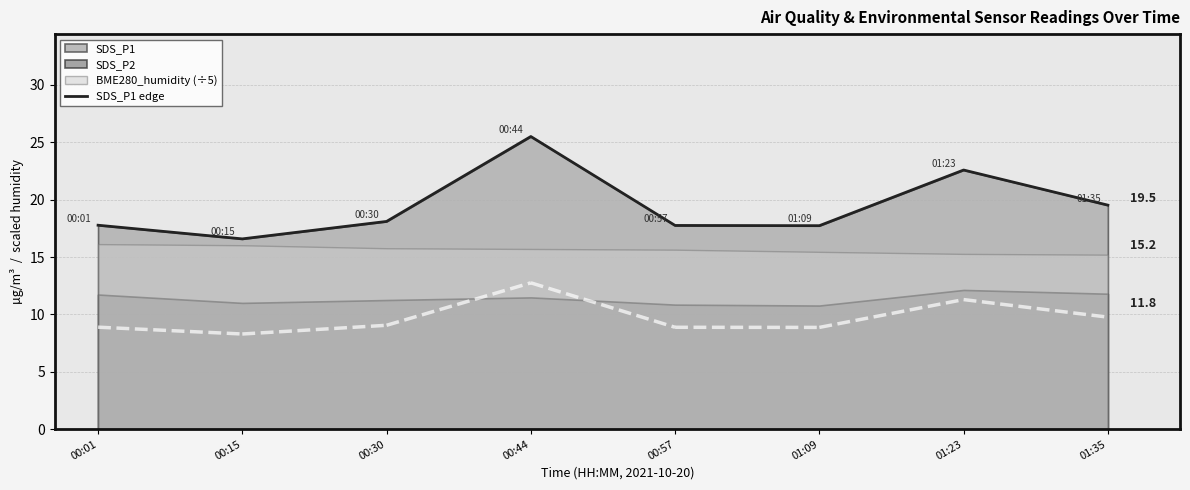

The value at 00:01 is 26.5. True or false?

False